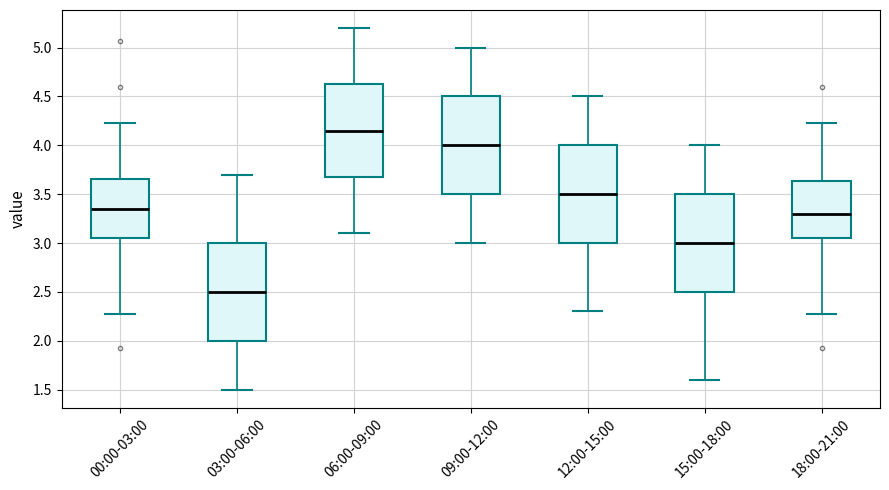

Which box's median line is the lowest?

03:00-06:00